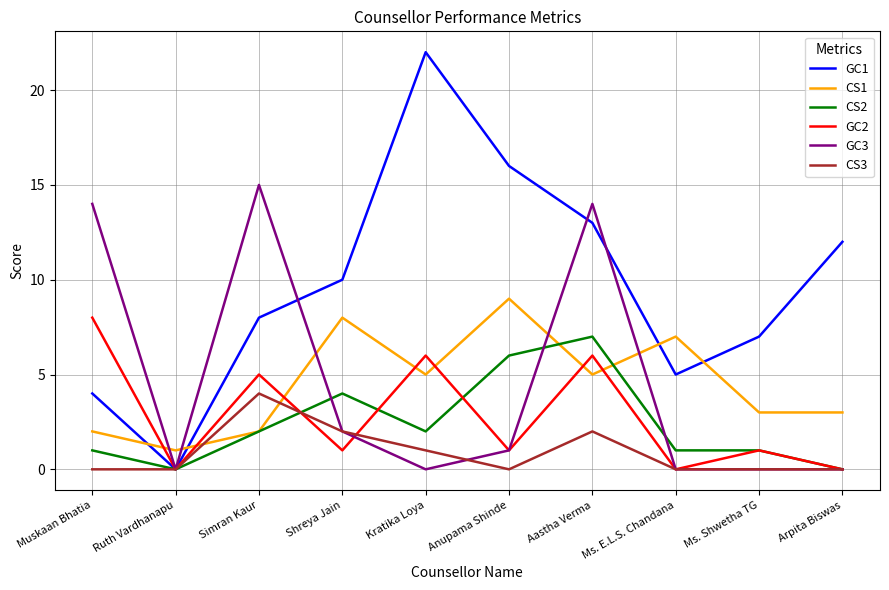

Is the value of GC1 at Ms. Shwetha TG greater than the value of CS2 at Ms. Shwetha TG?

Yes